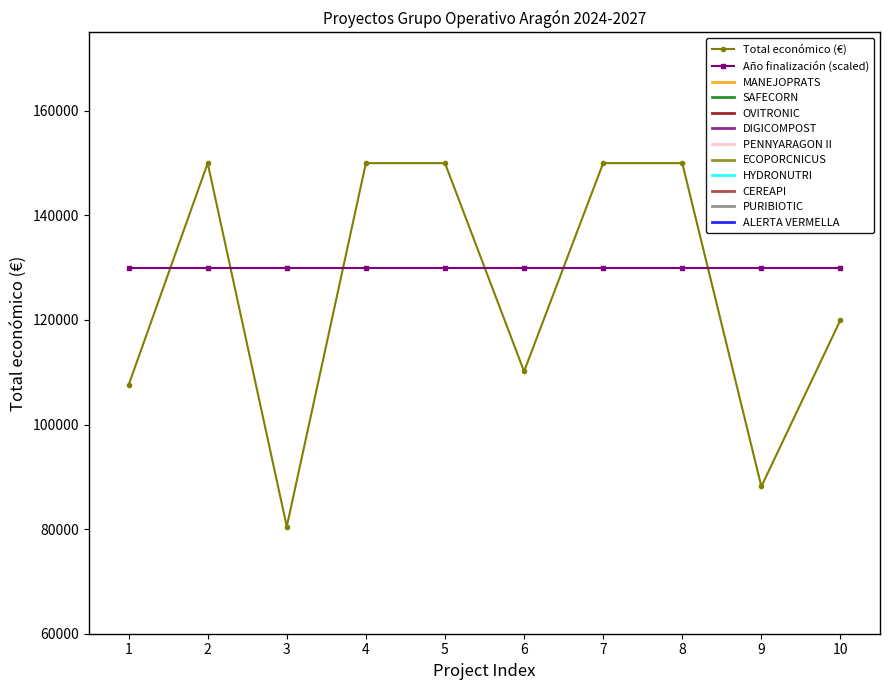

Is the value of Total económico (€) at 9 greater than the value of Año finalización (scaled) at 3?

No